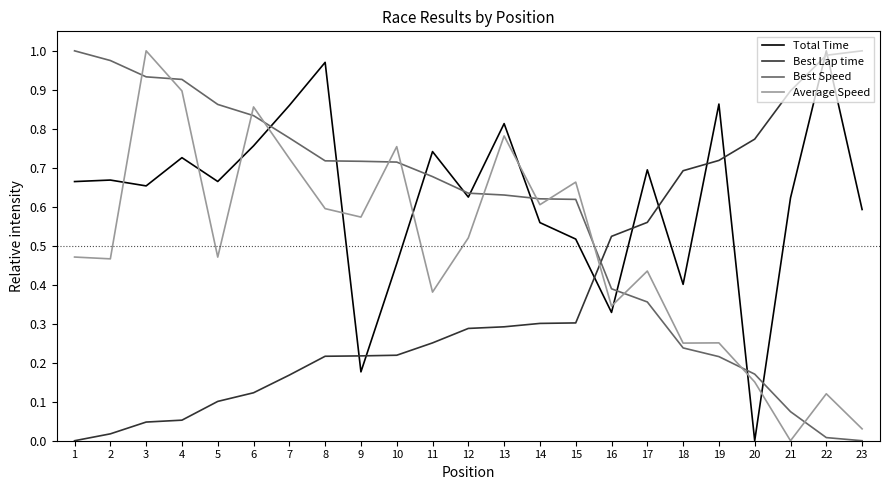

Is the value of Average Speed at 10 greater than the value of Best Lap time at 6?

Yes